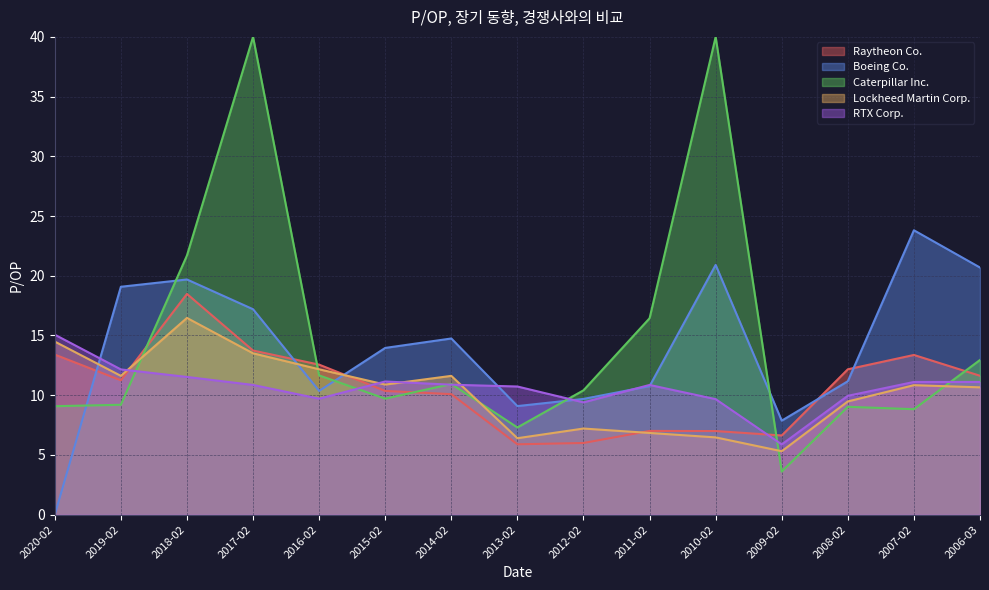

What is the maximum value shown in the chart?

40.0